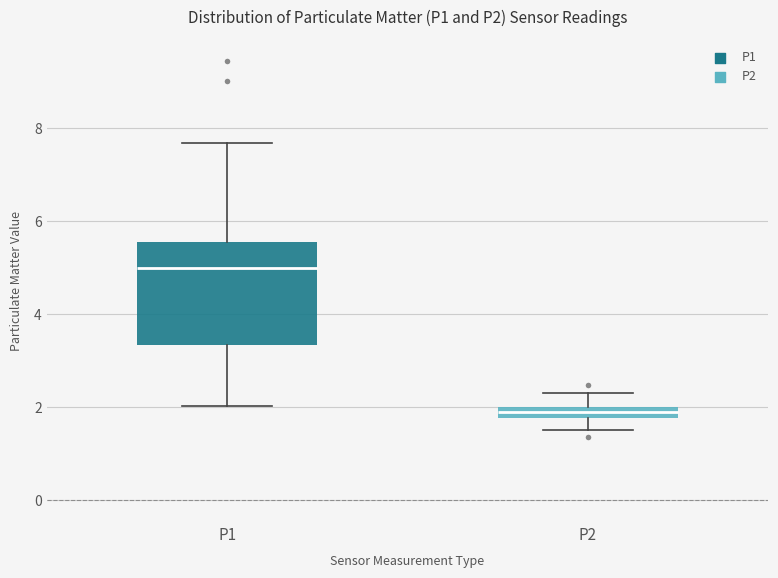

Which box's median line is the highest?

P1